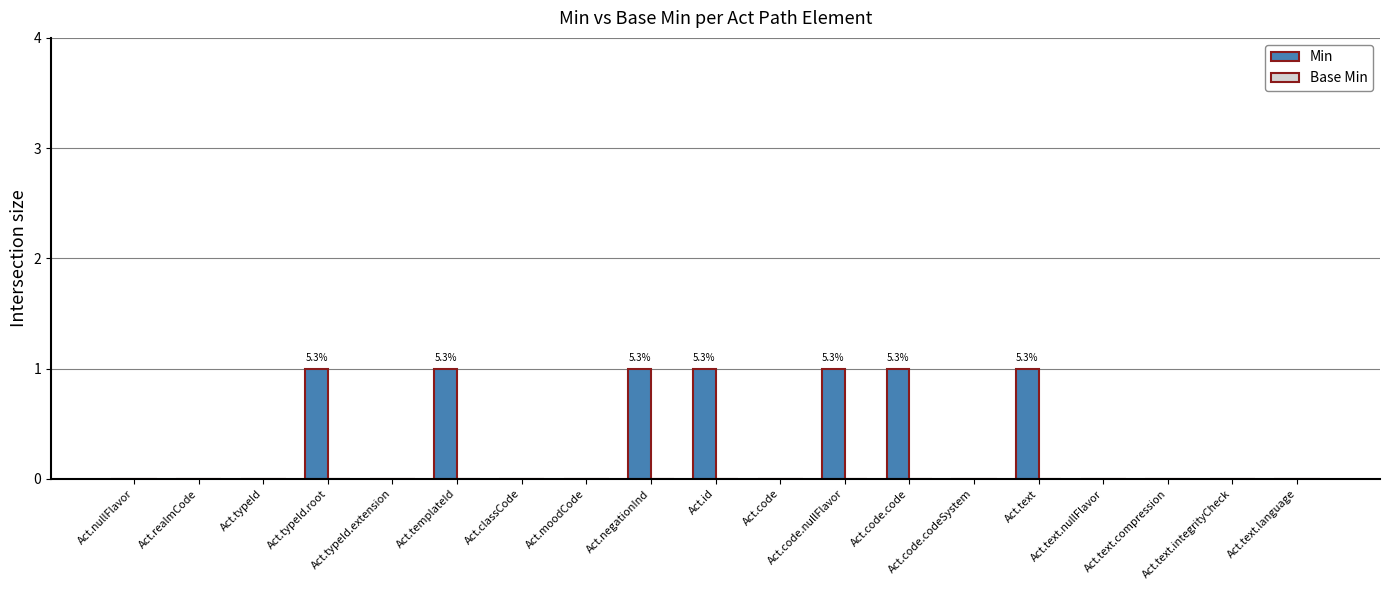

Does the chart contain stacked bars?

No